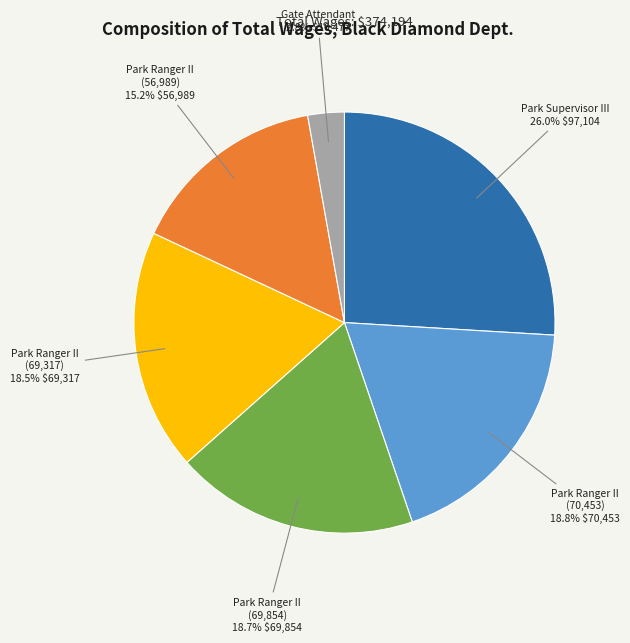

Does any single category account for the majority?

No